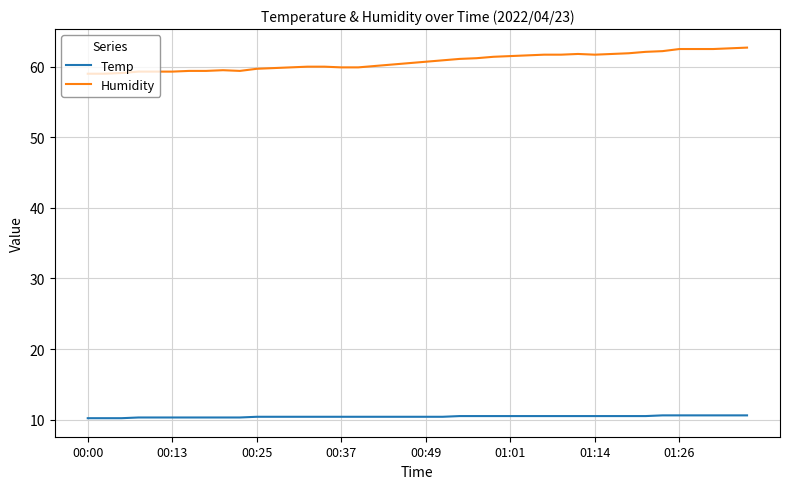

What is the lowest value of the Humidity series?

59.0